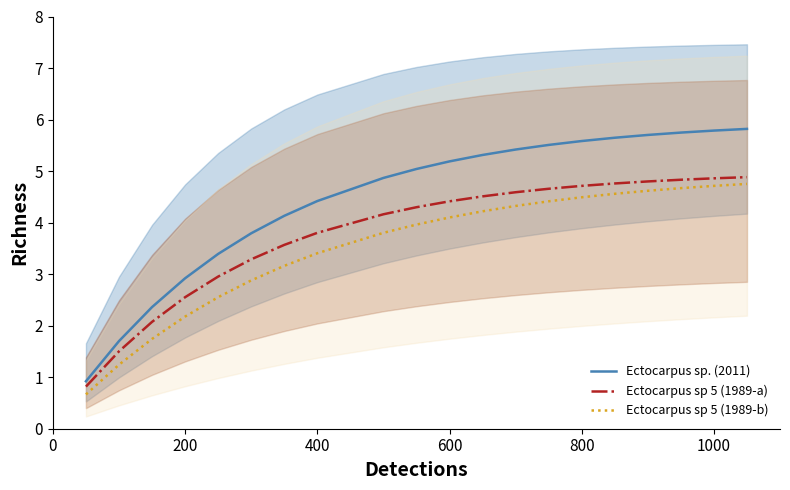

What is the difference between the maximum and minimum values in the Ectocarpus sp 5 (1989-a) series?

4.1